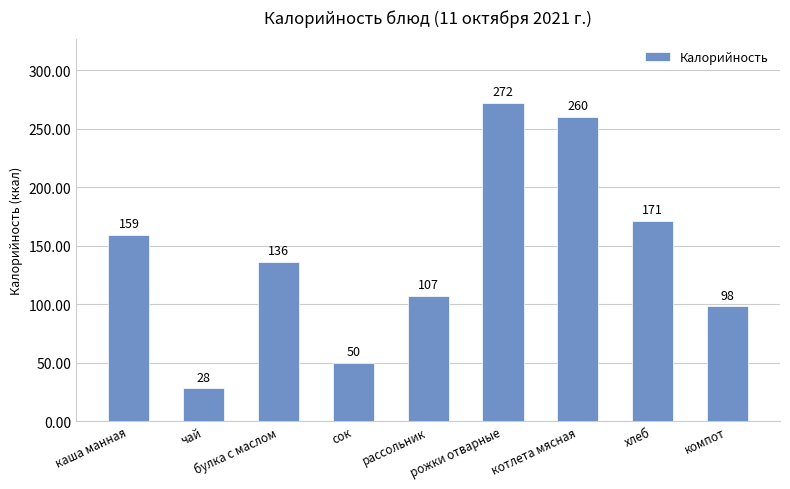

Rank the categories by value from highest to lowest.

рожки отварные, котлета мясная, хлеб, каша манная, булка с маслом, рассольник, компот, сок, чай